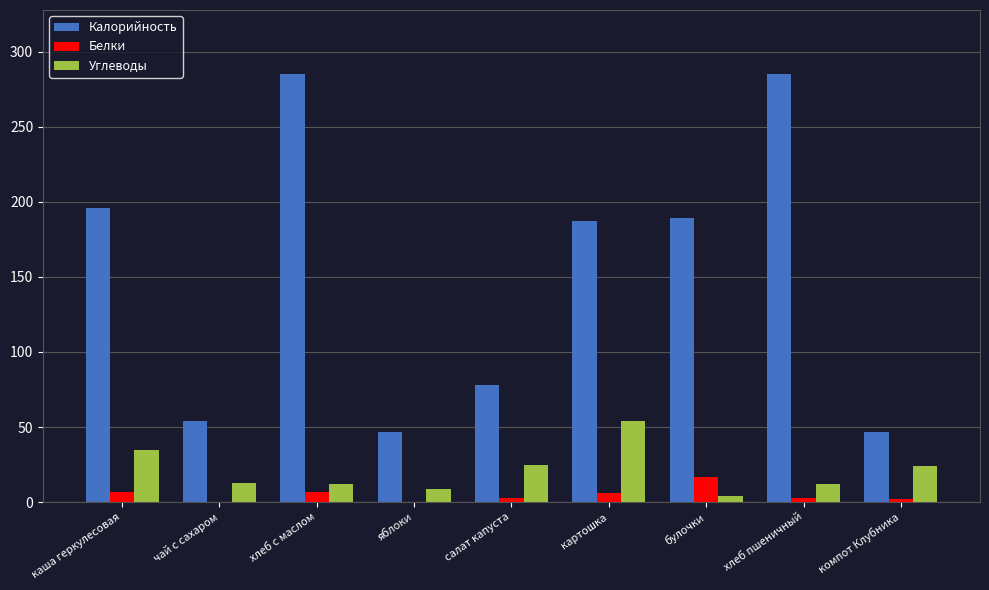

What is the highest value of the Белки series?

17.0